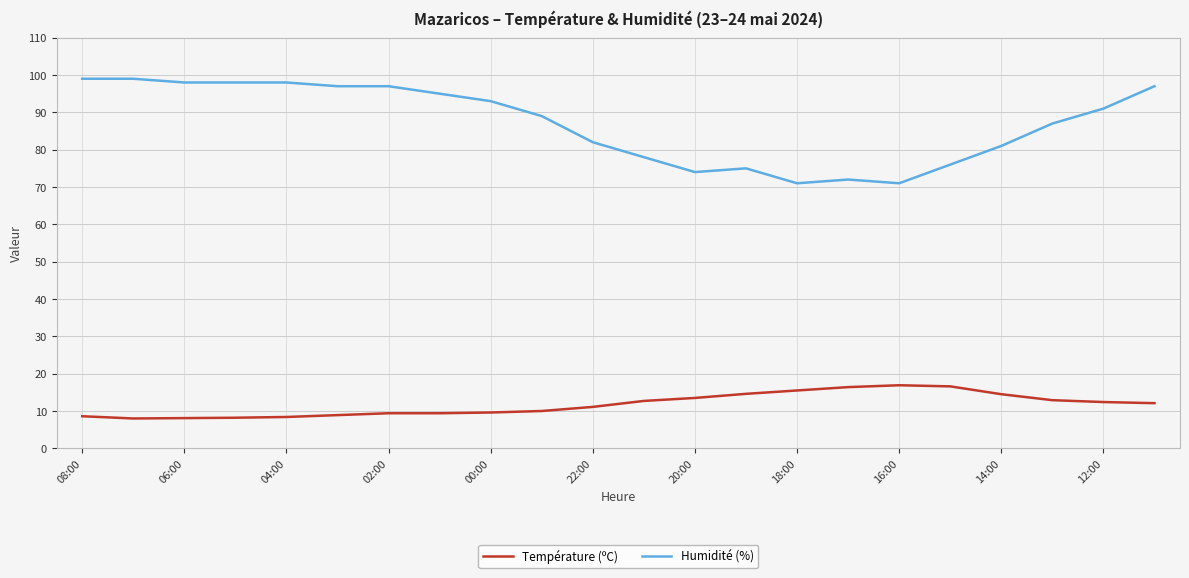

True or false: Température (ºC) and Humidité (%) cross at least once.

False